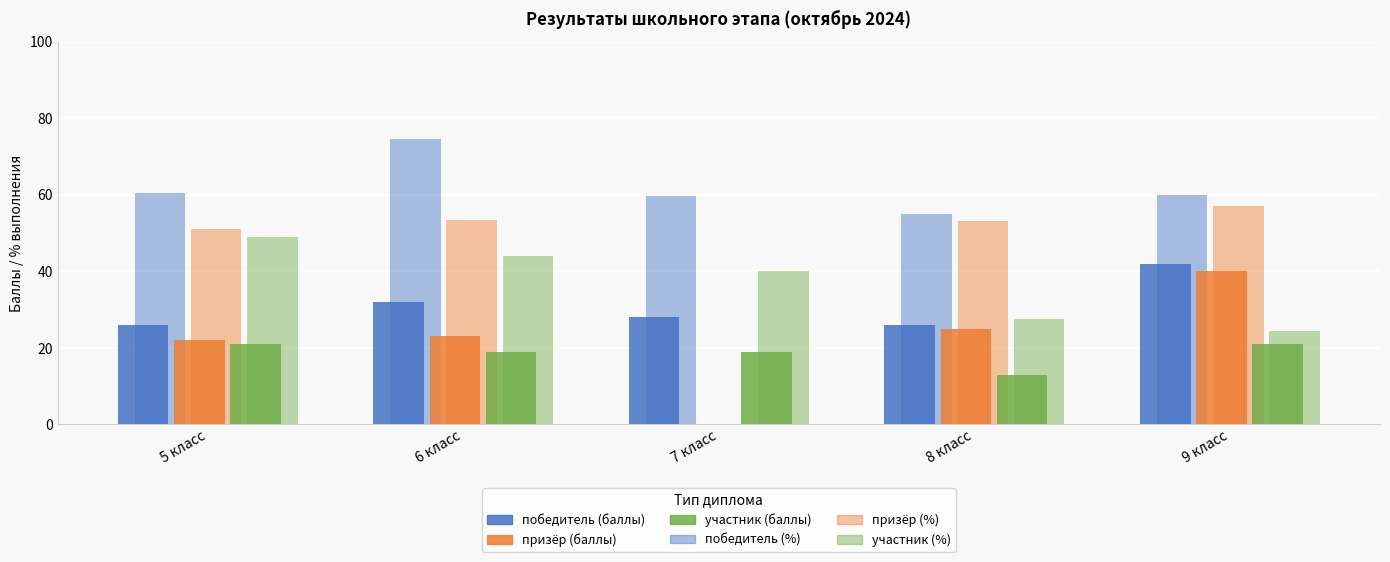

At which label does победитель (%) reach its minimum?

8 класс